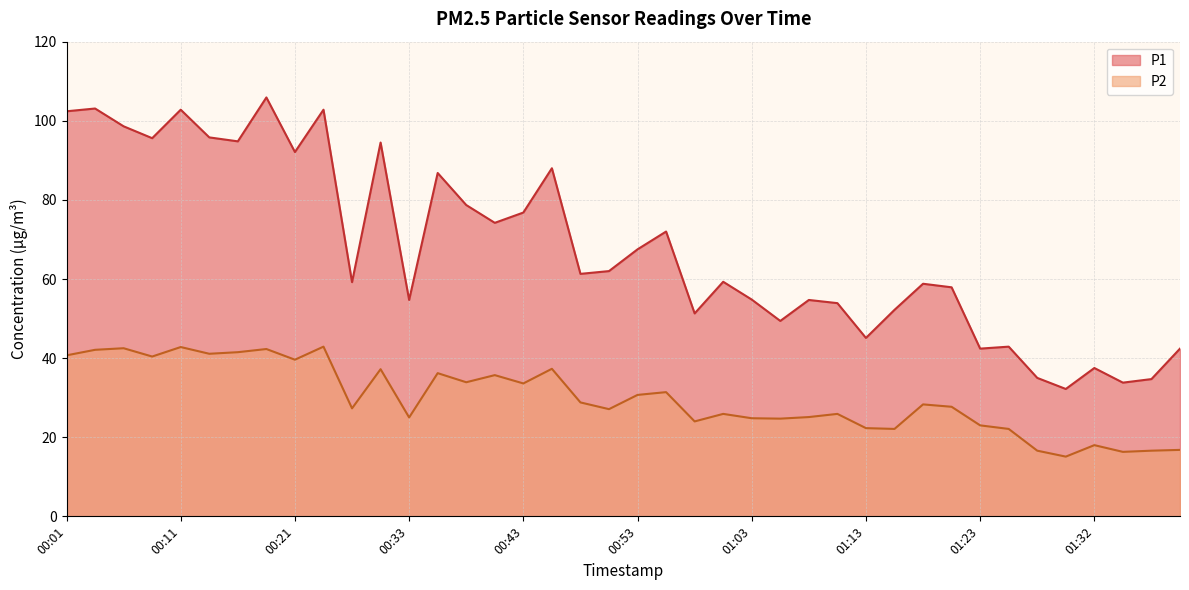

True or false: P2 has more than 2 points higher than both neighbors.

True